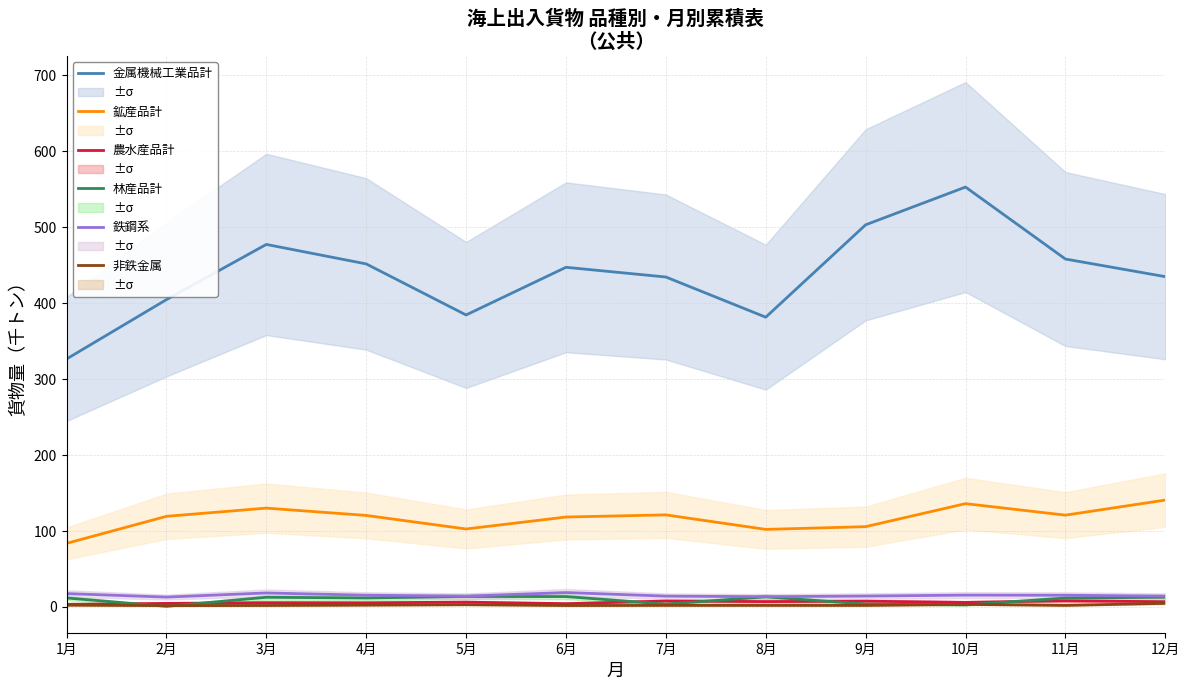

How many values in the 林産品計 series exceed 11?

8